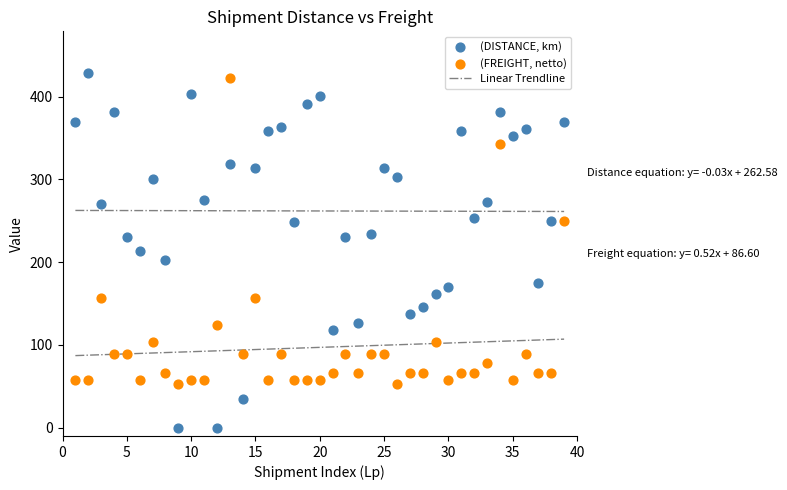

Which series reaches the minimum Y coordinate?

(DISTANCE, km)